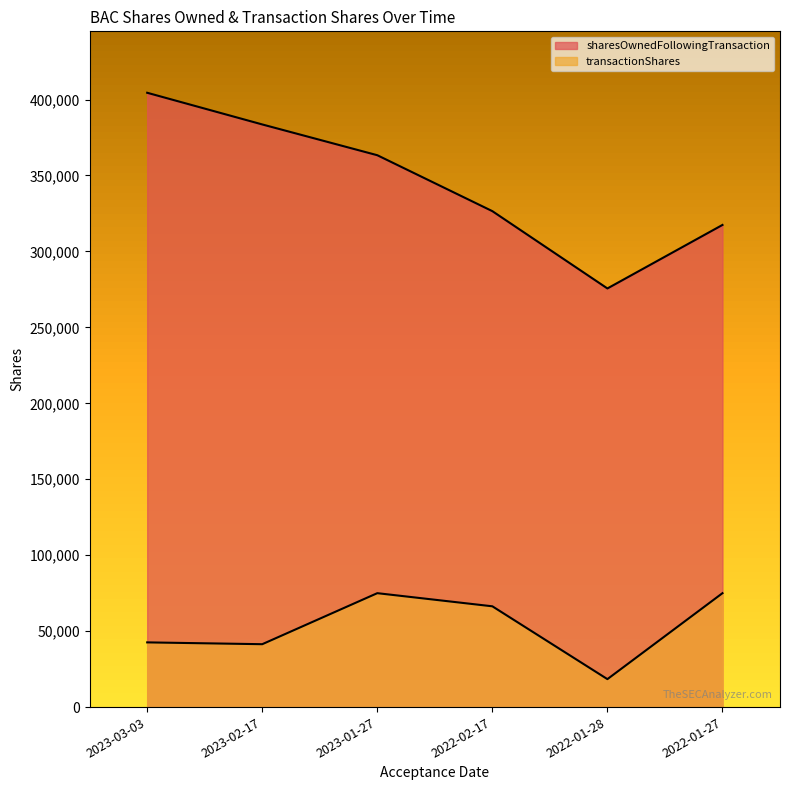

Is the value of sharesOwnedFollowingTransaction at 2022-01-28 greater than the value of transactionShares at 2022-02-17?

Yes